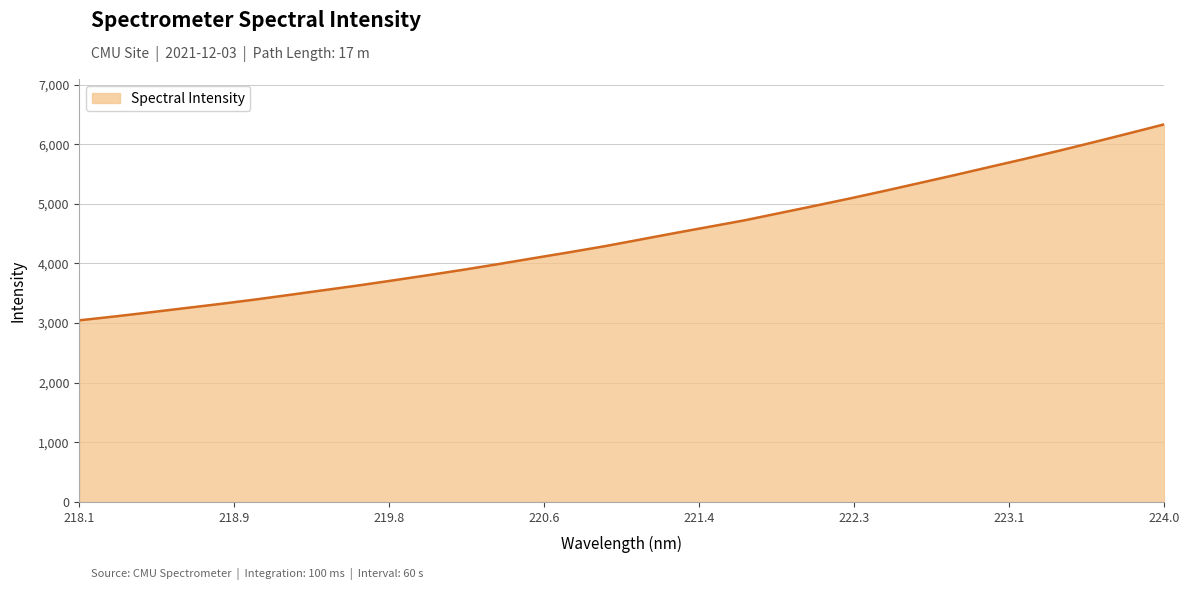

How many values exceed 4398?

16